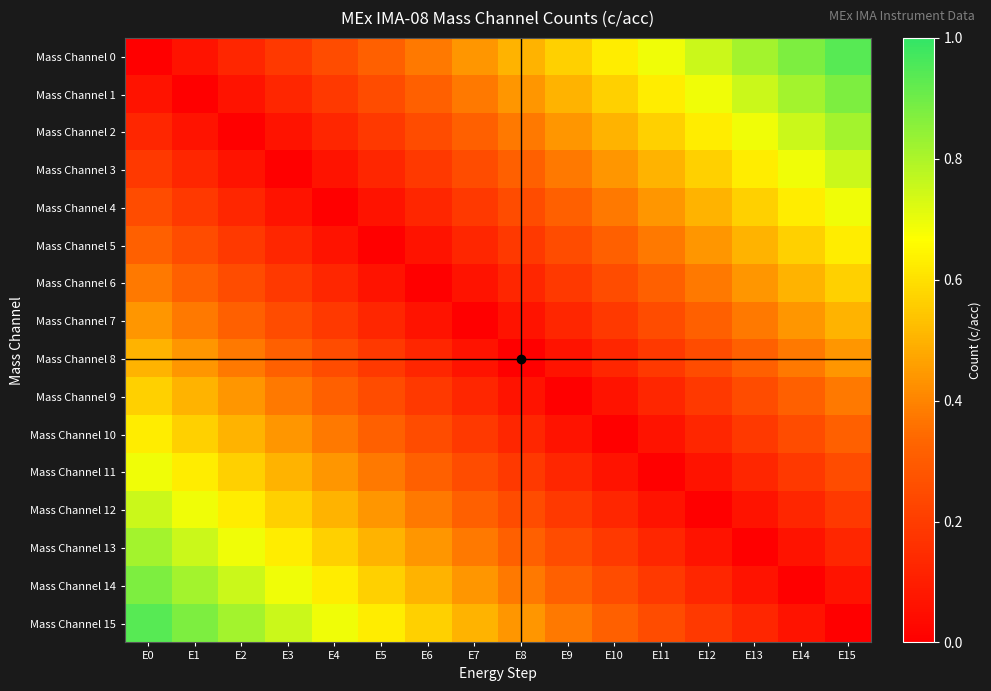

Reading left to right, what are all the values shown in this chart?

Mass Channel 0: E0=0.0	E1=0.1	E2=0.1	E3=0.2	E4=0.2	E5=0.3	E6=0.4	E7=0.4	E8=0.5	E9=0.6	E10=0.6	E11=0.7	E12=0.8	E13=0.8	E14=0.9	E15=0.9
Mass Channel 1: E0=0.1	E1=0.0	E2=0.1	E3=0.1	E4=0.2	E5=0.2	E6=0.3	E7=0.4	E8=0.4	E9=0.5	E10=0.6	E11=0.6	E12=0.7	E13=0.8	E14=0.8	E15=0.9
Mass Channel 2: E0=0.1	E1=0.1	E2=0.0	E3=0.1	E4=0.1	E5=0.2	E6=0.2	E7=0.3	E8=0.4	E9=0.4	E10=0.5	E11=0.6	E12=0.6	E13=0.7	E14=0.8	E15=0.8
Mass Channel 3: E0=0.2	E1=0.1	E2=0.1	E3=0.0	E4=0.1	E5=0.1	E6=0.2	E7=0.2	E8=0.3	E9=0.4	E10=0.4	E11=0.5	E12=0.6	E13=0.6	E14=0.7	E15=0.8
Mass Channel 4: E0=0.2	E1=0.2	E2=0.1	E3=0.1	E4=0.0	E5=0.1	E6=0.1	E7=0.2	E8=0.2	E9=0.3	E10=0.4	E11=0.4	E12=0.5	E13=0.6	E14=0.6	E15=0.7
Mass Channel 5: E0=0.3	E1=0.2	E2=0.2	E3=0.1	E4=0.1	E5=0.0	E6=0.1	E7=0.1	E8=0.2	E9=0.2	E10=0.3	E11=0.4	E12=0.4	E13=0.5	E14=0.6	E15=0.6
Mass Channel 6: E0=0.4	E1=0.3	E2=0.2	E3=0.2	E4=0.1	E5=0.1	E6=0.0	E7=0.1	E8=0.1	E9=0.2	E10=0.2	E11=0.3	E12=0.4	E13=0.4	E14=0.5	E15=0.6
Mass Channel 7: E0=0.4	E1=0.4	E2=0.3	E3=0.2	E4=0.2	E5=0.1	E6=0.1	E7=0.0	E8=0.1	E9=0.1	E10=0.2	E11=0.2	E12=0.3	E13=0.4	E14=0.4	E15=0.5
Mass Channel 8: E0=0.5	E1=0.4	E2=0.4	E3=0.3	E4=0.2	E5=0.2	E6=0.1	E7=0.1	E8=0.0	E9=0.1	E10=0.1	E11=0.2	E12=0.2	E13=0.3	E14=0.4	E15=0.4
Mass Channel 9: E0=0.6	E1=0.5	E2=0.4	E3=0.4	E4=0.3	E5=0.2	E6=0.2	E7=0.1	E8=0.1	E9=0.0	E10=0.1	E11=0.1	E12=0.2	E13=0.2	E14=0.3	E15=0.4
Mass Channel 10: E0=0.6	E1=0.6	E2=0.5	E3=0.4	E4=0.4	E5=0.3	E6=0.2	E7=0.2	E8=0.1	E9=0.1	E10=0.0	E11=0.1	E12=0.1	E13=0.2	E14=0.2	E15=0.3
Mass Channel 11: E0=0.7	E1=0.6	E2=0.6	E3=0.5	E4=0.4	E5=0.4	E6=0.3	E7=0.2	E8=0.2	E9=0.1	E10=0.1	E11=0.0	E12=0.1	E13=0.1	E14=0.2	E15=0.2
Mass Channel 12: E0=0.8	E1=0.7	E2=0.6	E3=0.6	E4=0.5	E5=0.4	E6=0.4	E7=0.3	E8=0.2	E9=0.2	E10=0.1	E11=0.1	E12=0.0	E13=0.1	E14=0.1	E15=0.2
Mass Channel 13: E0=0.8	E1=0.8	E2=0.7	E3=0.6	E4=0.6	E5=0.5	E6=0.4	E7=0.4	E8=0.3	E9=0.2	E10=0.2	E11=0.1	E12=0.1	E13=0.0	E14=0.1	E15=0.1
Mass Channel 14: E0=0.9	E1=0.8	E2=0.8	E3=0.7	E4=0.6	E5=0.6	E6=0.5	E7=0.4	E8=0.4	E9=0.3	E10=0.2	E11=0.2	E12=0.1	E13=0.1	E14=0.0	E15=0.1
Mass Channel 15: E0=0.9	E1=0.9	E2=0.8	E3=0.8	E4=0.7	E5=0.6	E6=0.6	E7=0.5	E8=0.4	E9=0.4	E10=0.3	E11=0.2	E12=0.2	E13=0.1	E14=0.1	E15=0.0